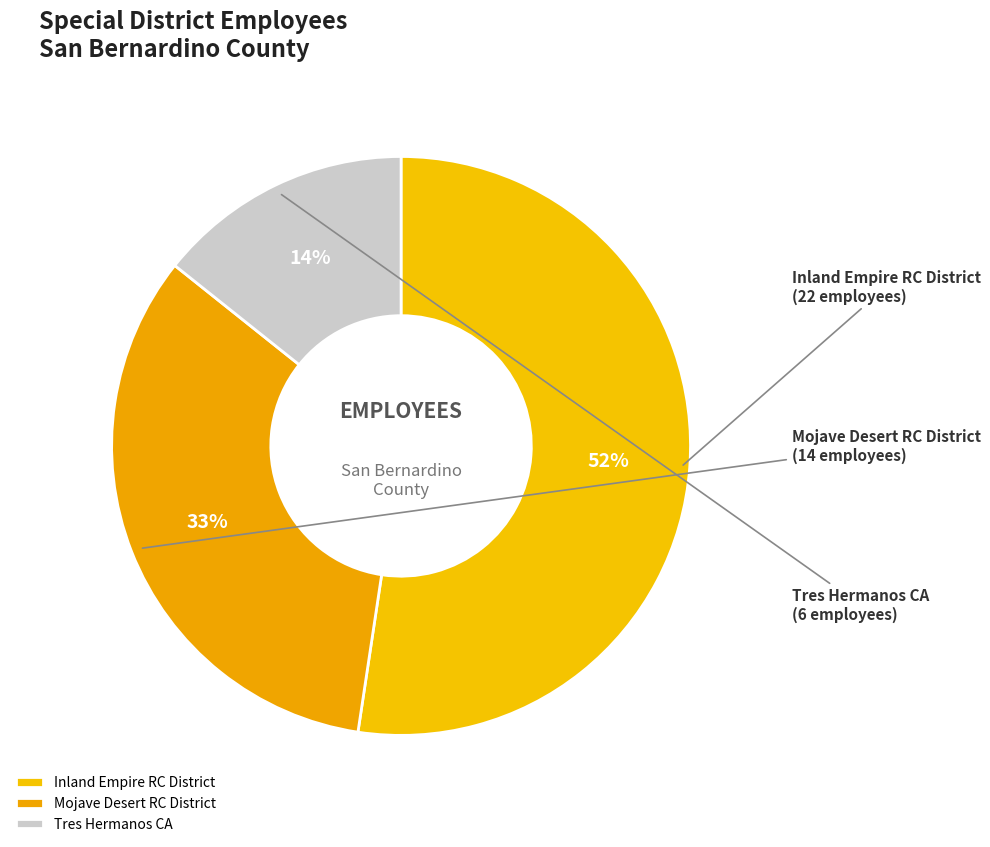

Is it true that Inland Empire RC District is 52% of the pie?

True